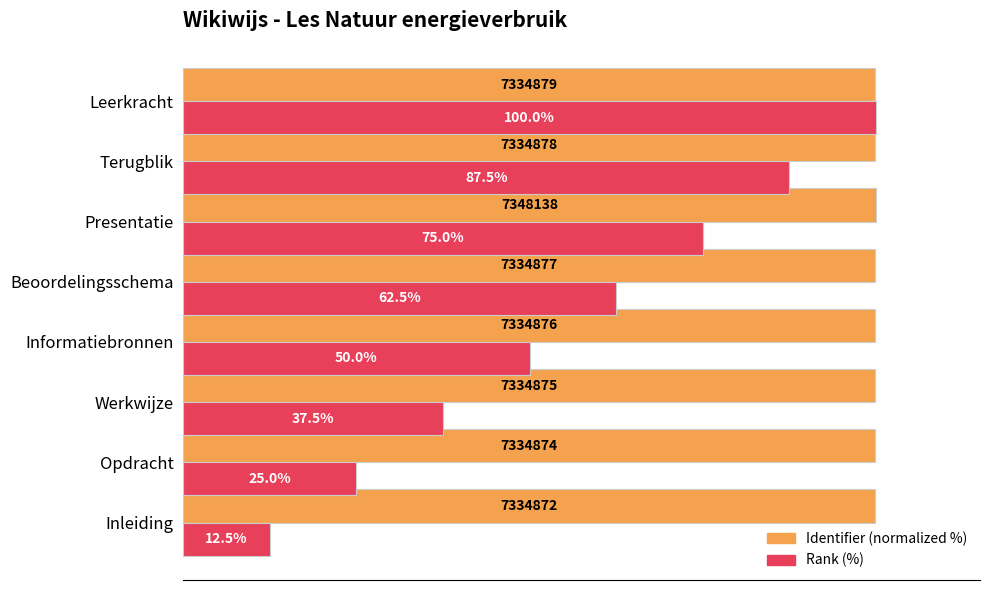

Rank the series at Presentatie from lowest to highest value.

Rank (%), Identifier (normalized %)